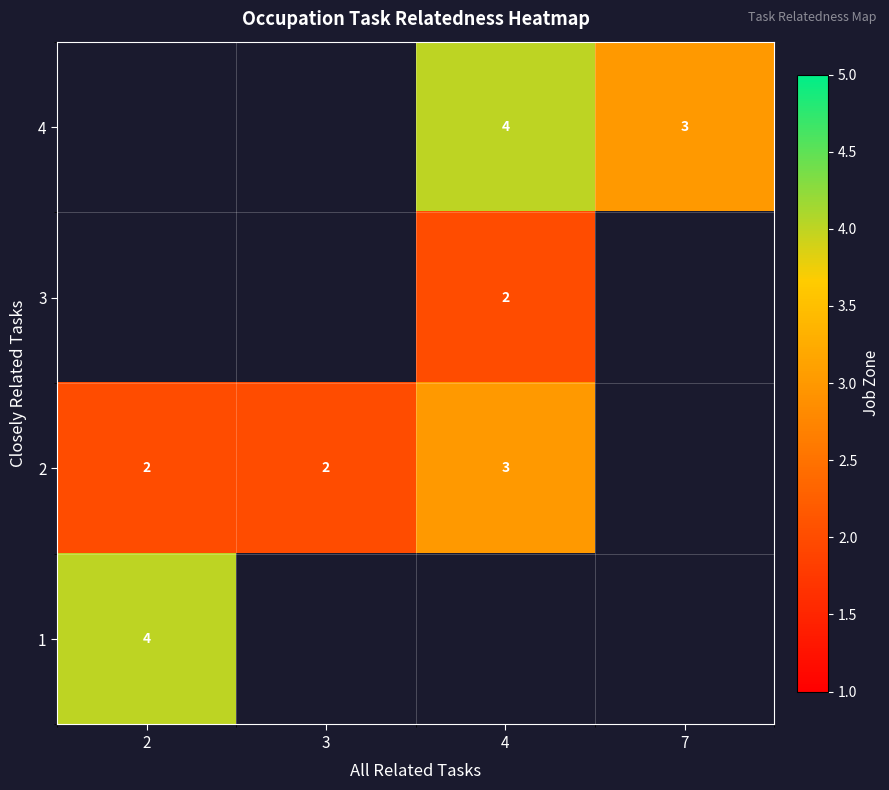

True or false: 2 has a value of 4 at 4.

False